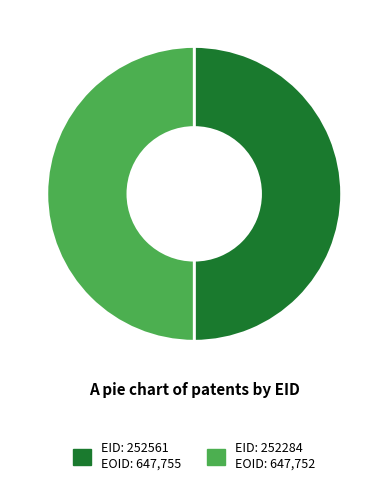

Count the number of slices in the pie.

2